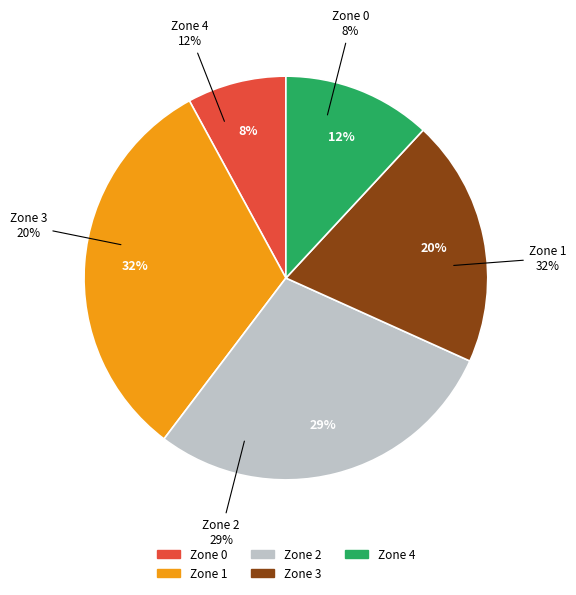

True or false: Zone 4 accounts for 6% of the total.

False